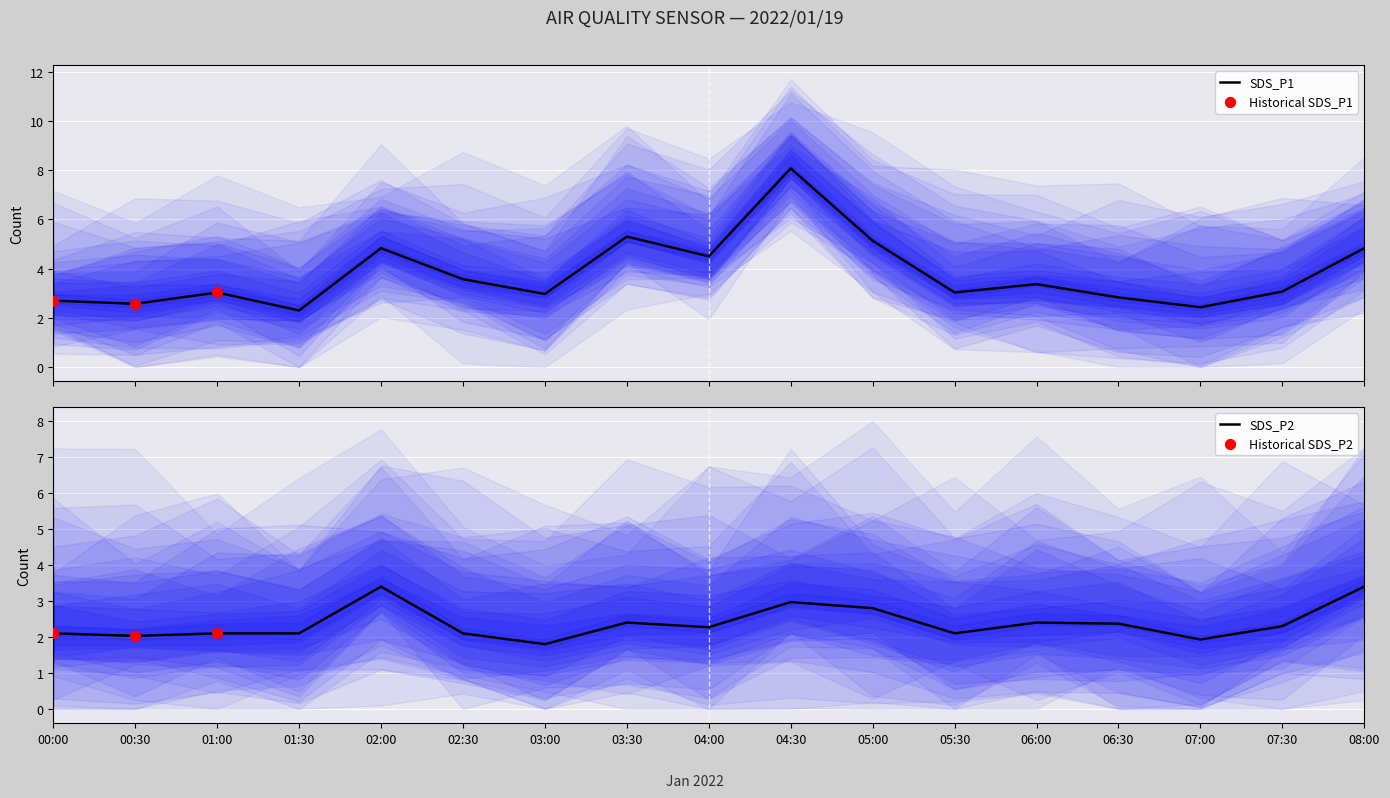

Which series contains the lowest Y value?

SDS_P2